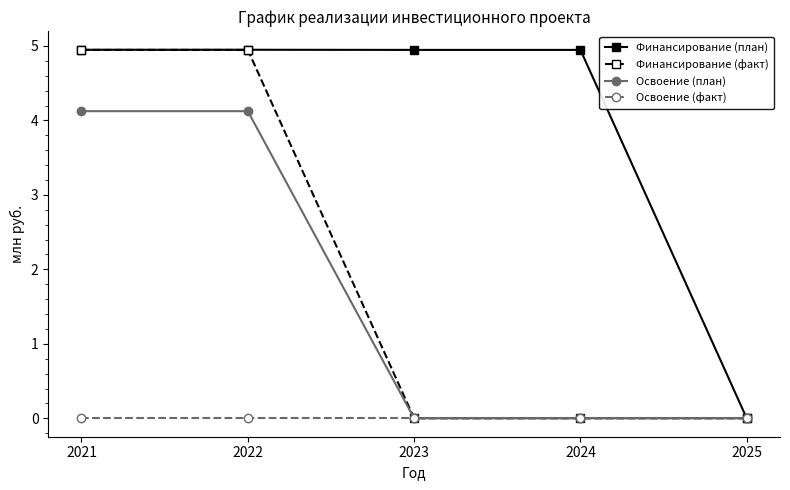

At how many categories does at least one series exceed 3?

4